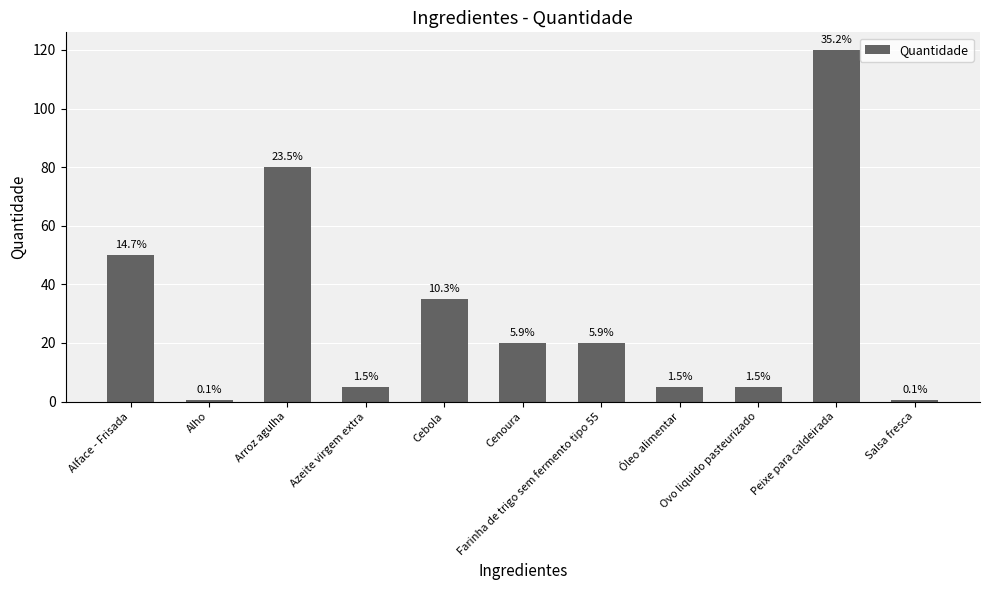

Are the bars horizontal?

No